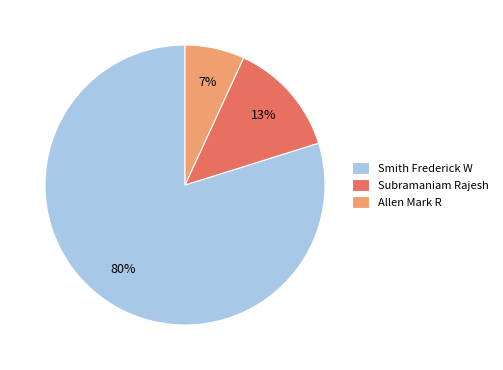

To the nearest percent, what portion does Allen Mark R represent?

7%